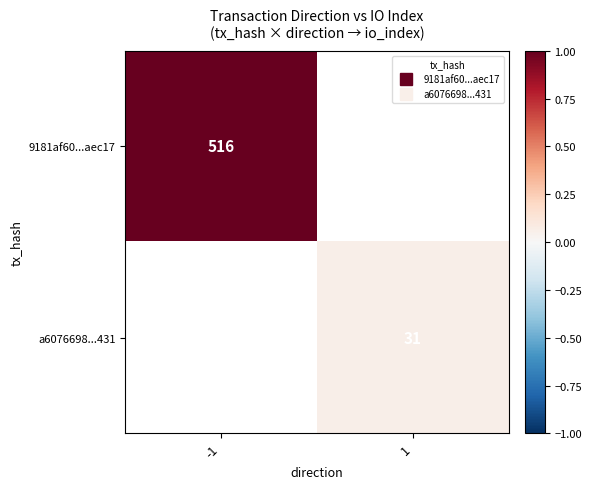

Which series has the widest spread of values?

9181af60...aec17